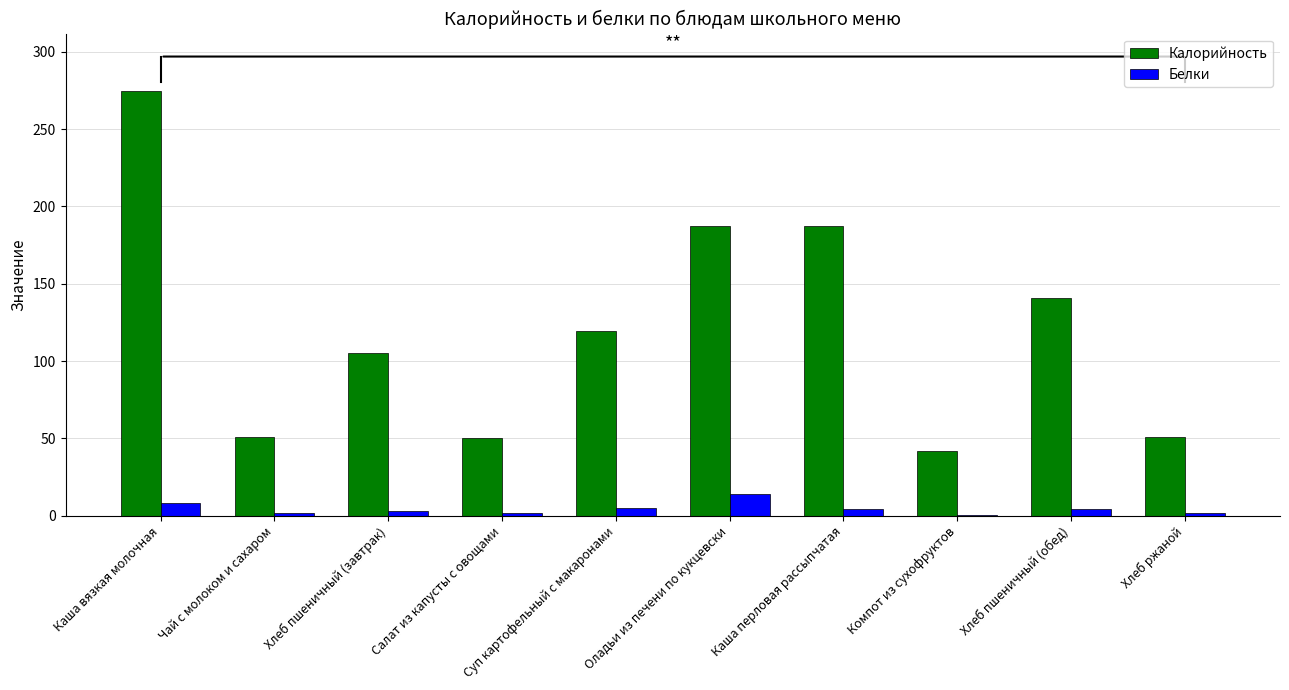

Read the Калорийность value at Каша перловая рассыпчатая.

187.1